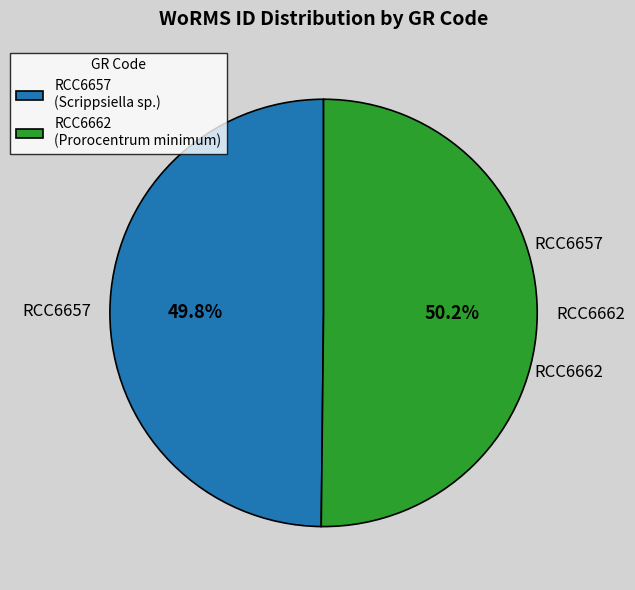

Approximately how many times larger is the value at RCC6662 (Prorocentrum minimum) compared to RCC6657 (Scrippsiella sp.)?

1.0